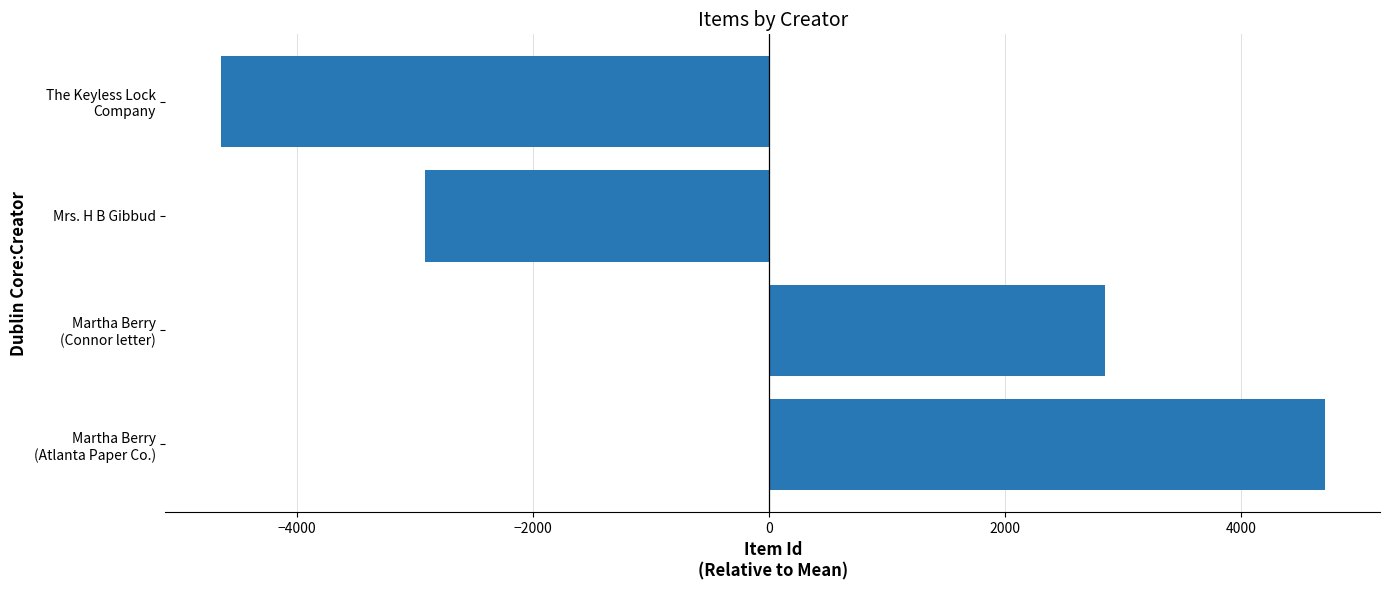

The chart shows a value of -4643 at Mrs. H B Gibbud. True or false?

False